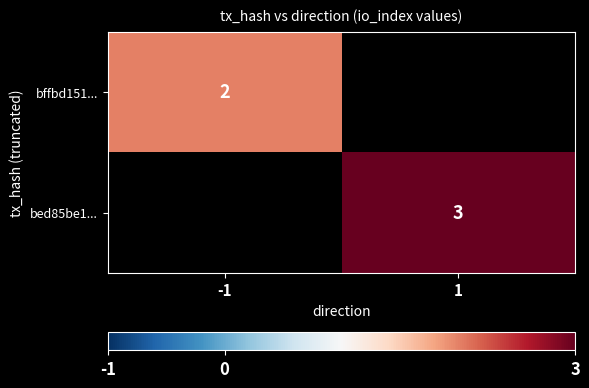

Is the value of bffbd151... at -1 greater than the value of bed85be1... at 1?

No